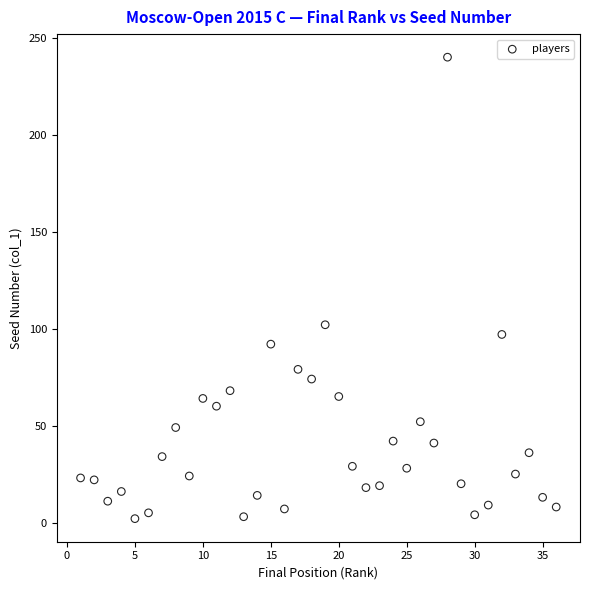

What is the range of Y values (max minus min)?

238